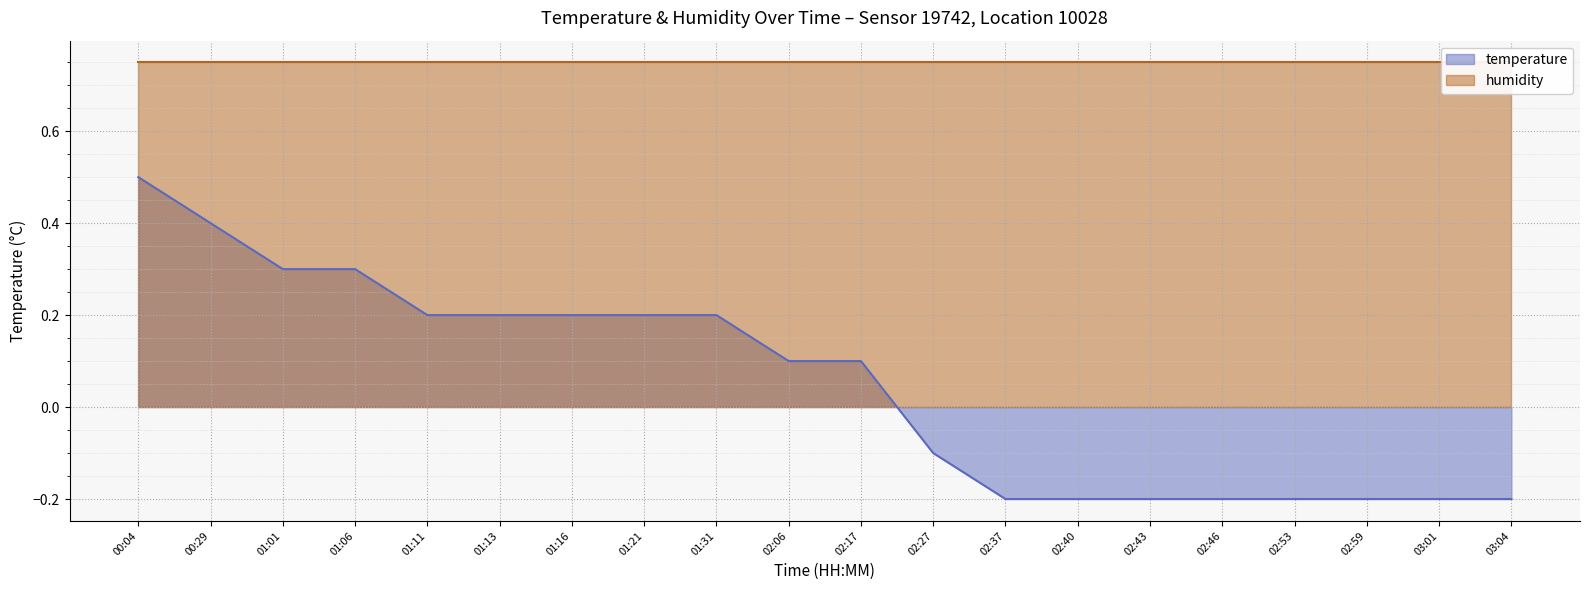

Which category has the highest value in the temperature series?

00:04